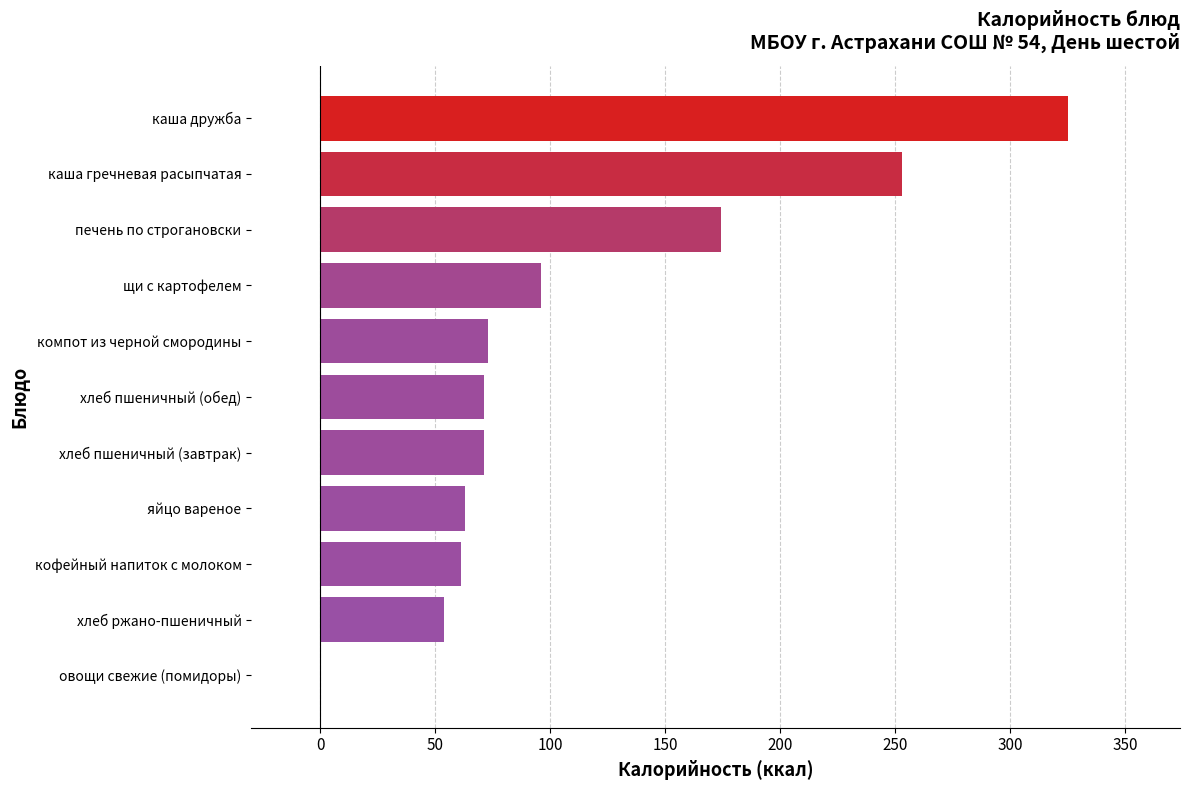

What value does the data have at печень по строгановски, to the nearest 10?

170